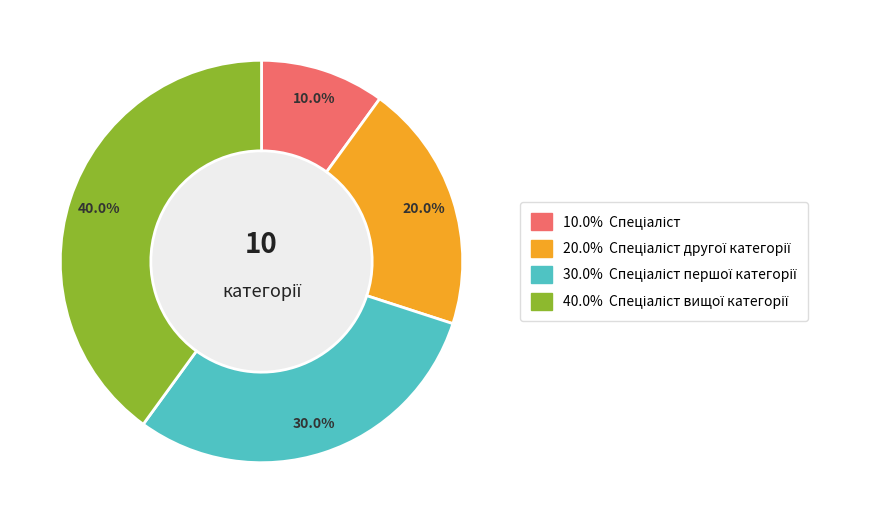

Is there a majority slice in this chart?

No